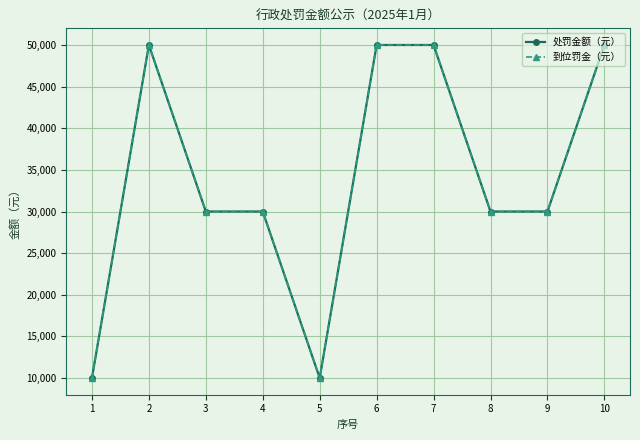

Reading left to right, what are all the values shown in this chart?

处罚金额（元）: 10000	50000	30000	30000	10000	50000	50000	30000	30000	50000
到位罚金（元）: 10000	50000	30000	30000	10000	50000	50000	30000	30000	50000